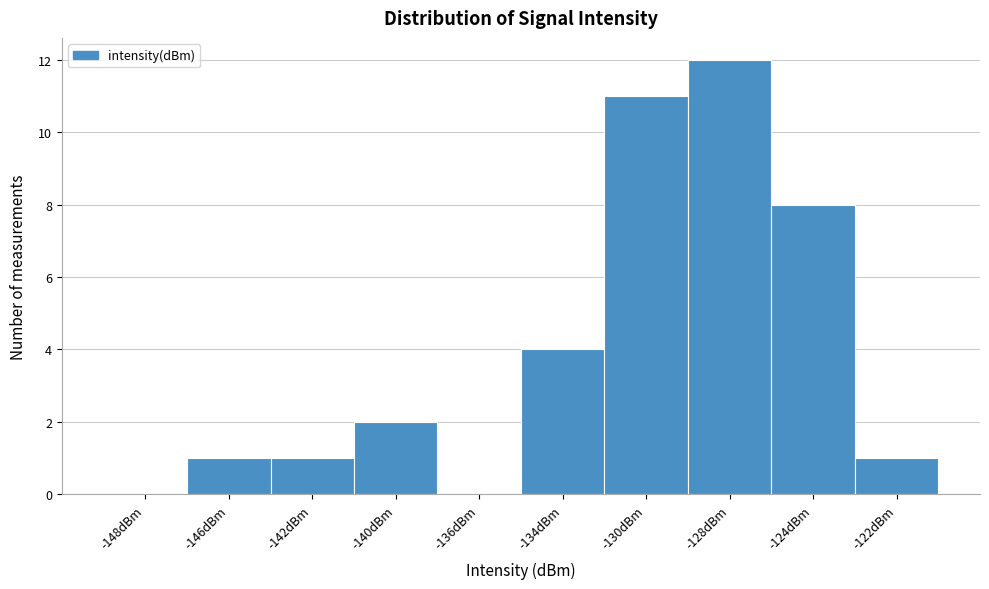

Reading right to left, extract all data points from this chart.

-122dBm=1	-124dBm=8	-128dBm=12	-130dBm=11	-134dBm=4	-136dBm=0	-140dBm=2	-142dBm=1	-146dBm=1	-148dBm=0